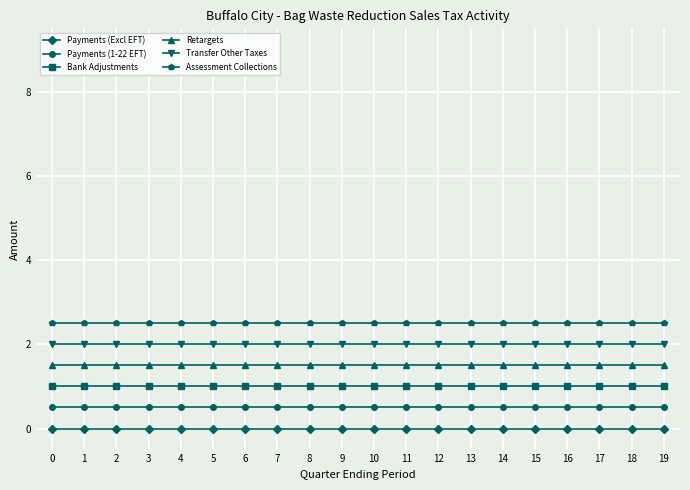

Reading left to right, list all the values displayed in this chart.

Payments (Excl EFT): 0=0.0	1=0.0	2=0.0	3=0.0	4=0.0	5=0.0	6=0.0	7=0.0	8=0.0	9=0.0	10=0.0	11=0.0	12=0.0	13=0.0	14=0.0	15=0.0	16=0.0	17=0.0	18=0.0	19=0.0
Payments (1-22 EFT): 0=0.5	1=0.5	2=0.5	3=0.5	4=0.5	5=0.5	6=0.5	7=0.5	8=0.5	9=0.5	10=0.5	11=0.5	12=0.5	13=0.5	14=0.5	15=0.5	16=0.5	17=0.5	18=0.5	19=0.5
Bank Adjustments: 0=1.0	1=1.0	2=1.0	3=1.0	4=1.0	5=1.0	6=1.0	7=1.0	8=1.0	9=1.0	10=1.0	11=1.0	12=1.0	13=1.0	14=1.0	15=1.0	16=1.0	17=1.0	18=1.0	19=1.0
Retargets: 0=1.5	1=1.5	2=1.5	3=1.5	4=1.5	5=1.5	6=1.5	7=1.5	8=1.5	9=1.5	10=1.5	11=1.5	12=1.5	13=1.5	14=1.5	15=1.5	16=1.5	17=1.5	18=1.5	19=1.5
Transfer Other Taxes: 0=2.0	1=2.0	2=2.0	3=2.0	4=2.0	5=2.0	6=2.0	7=2.0	8=2.0	9=2.0	10=2.0	11=2.0	12=2.0	13=2.0	14=2.0	15=2.0	16=2.0	17=2.0	18=2.0	19=2.0
Assessment Collections: 0=2.5	1=2.5	2=2.5	3=2.5	4=2.5	5=2.5	6=2.5	7=2.5	8=2.5	9=2.5	10=2.5	11=2.5	12=2.5	13=2.5	14=2.5	15=2.5	16=2.5	17=2.5	18=2.5	19=2.5